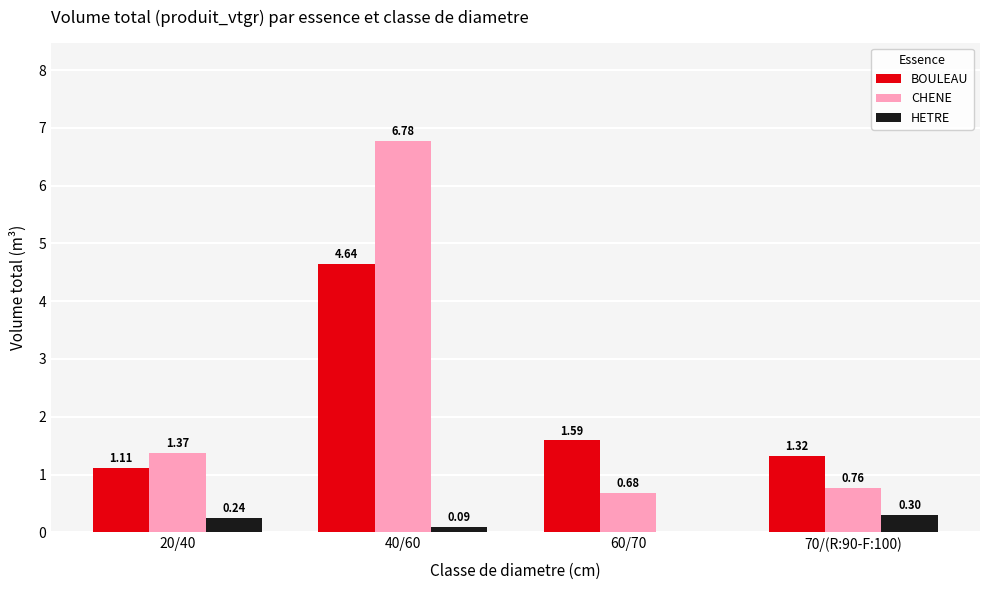

At which label does CHENE first exceed 1?

20/40